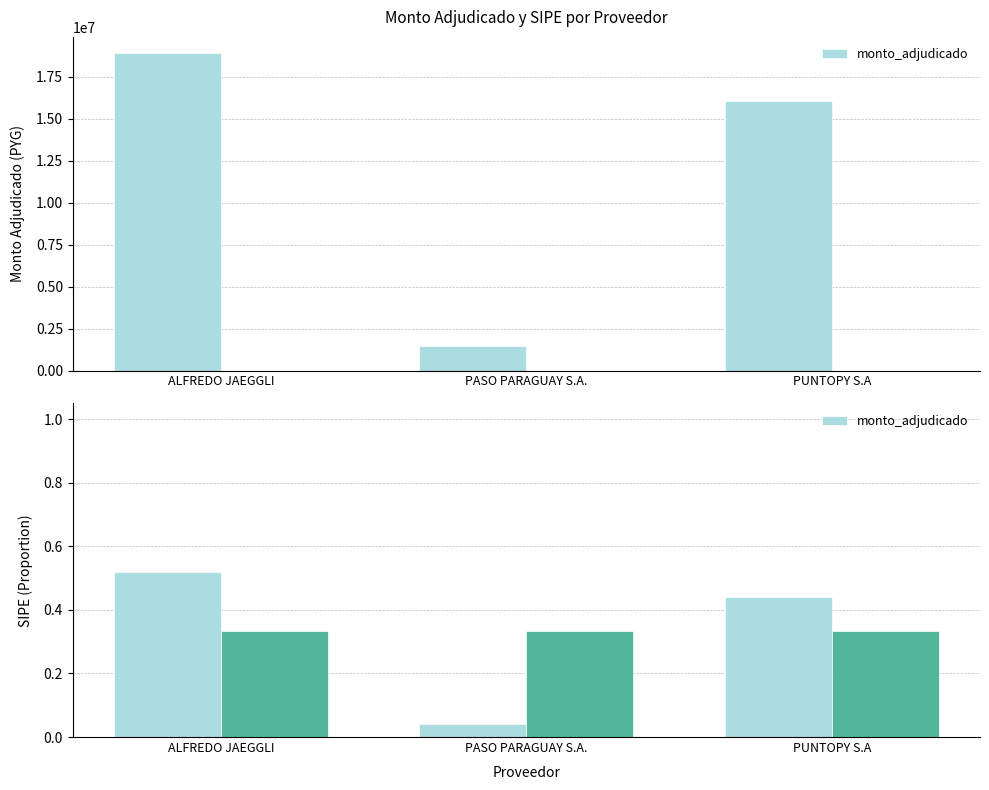

What is the average value?

0.3